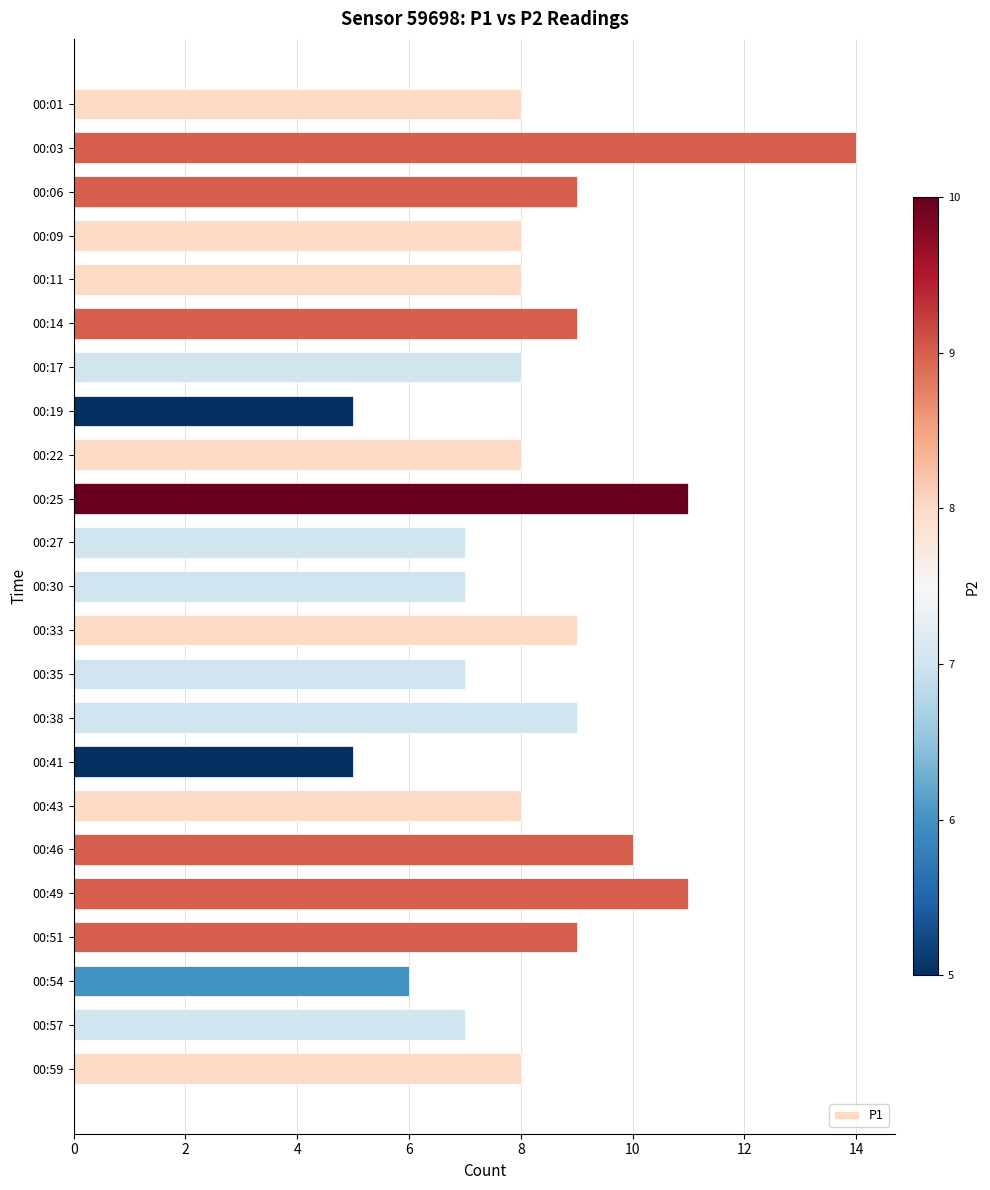

What is the value of the 4th bar from the top?

8